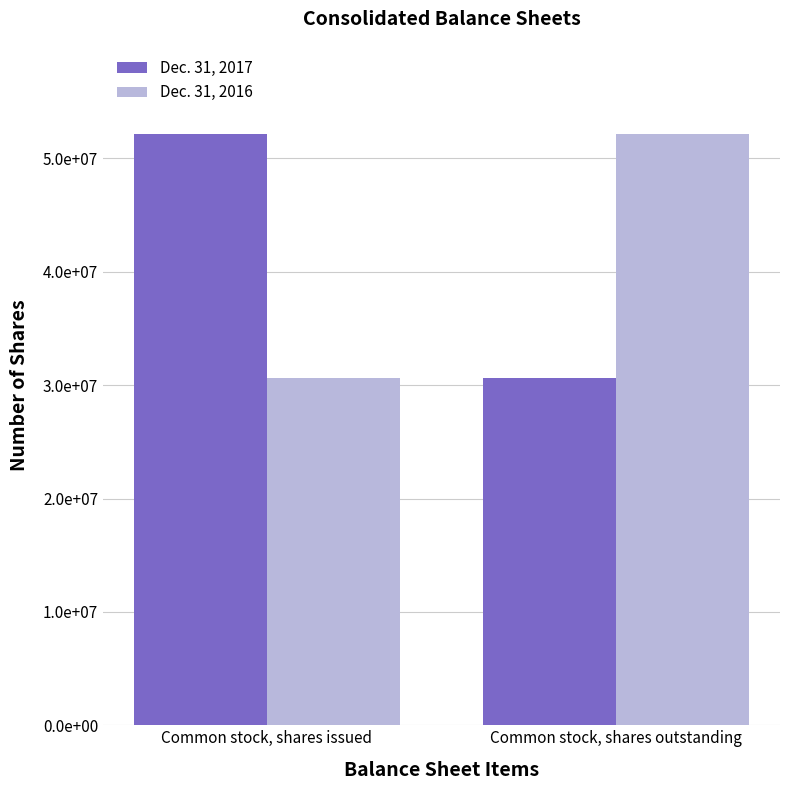

What are all the series names shown in the legend?

Dec. 31, 2017, Dec. 31, 2016